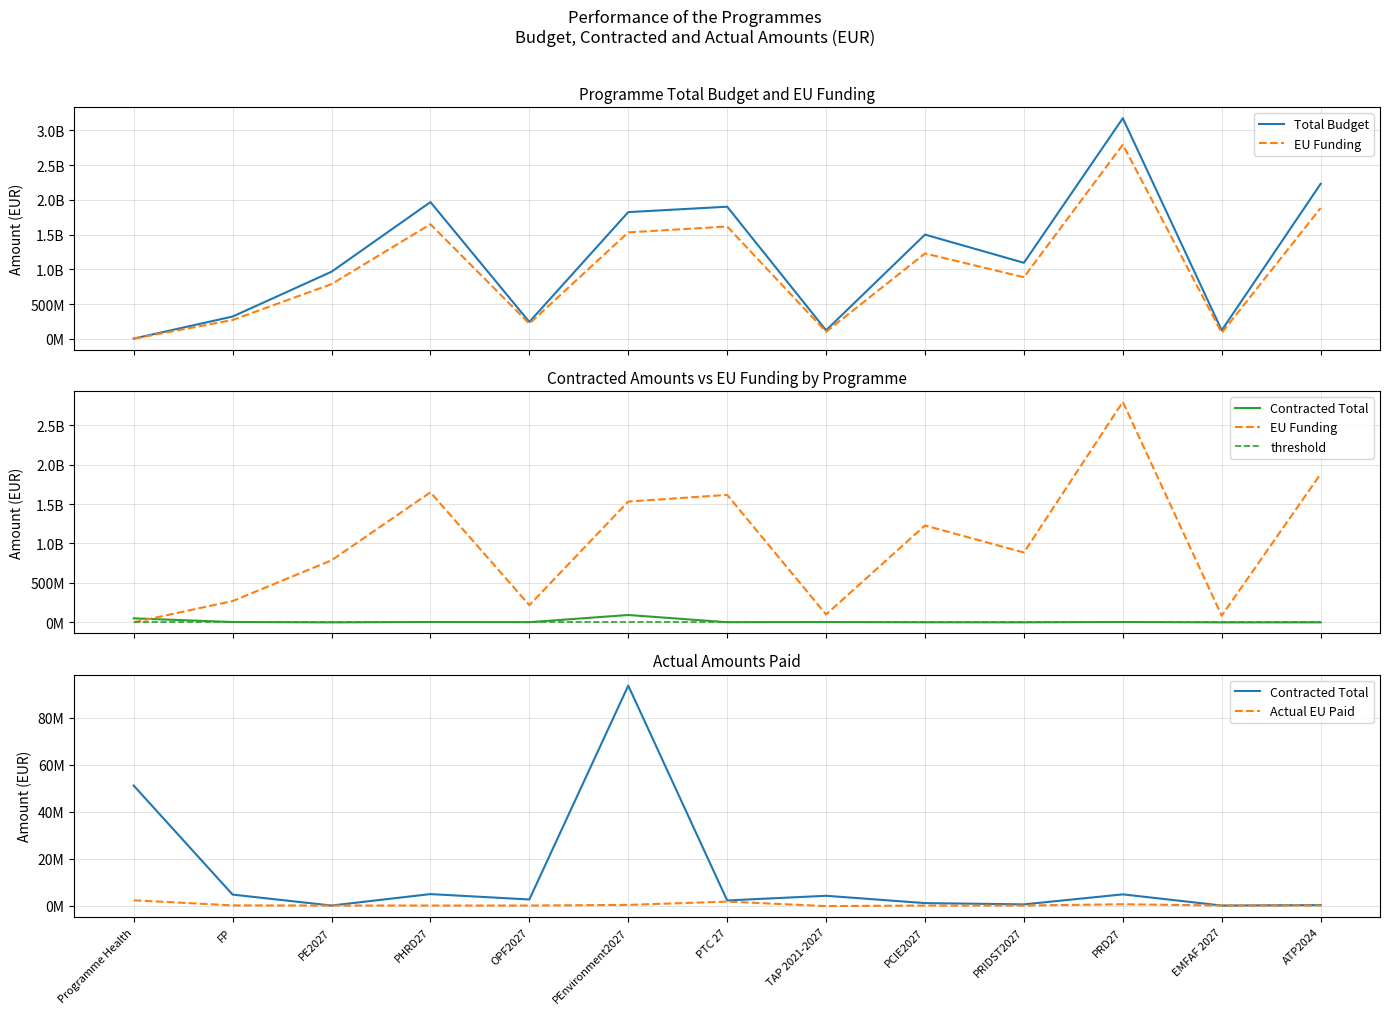

At which category is the sum across all series the highest?

PRD27